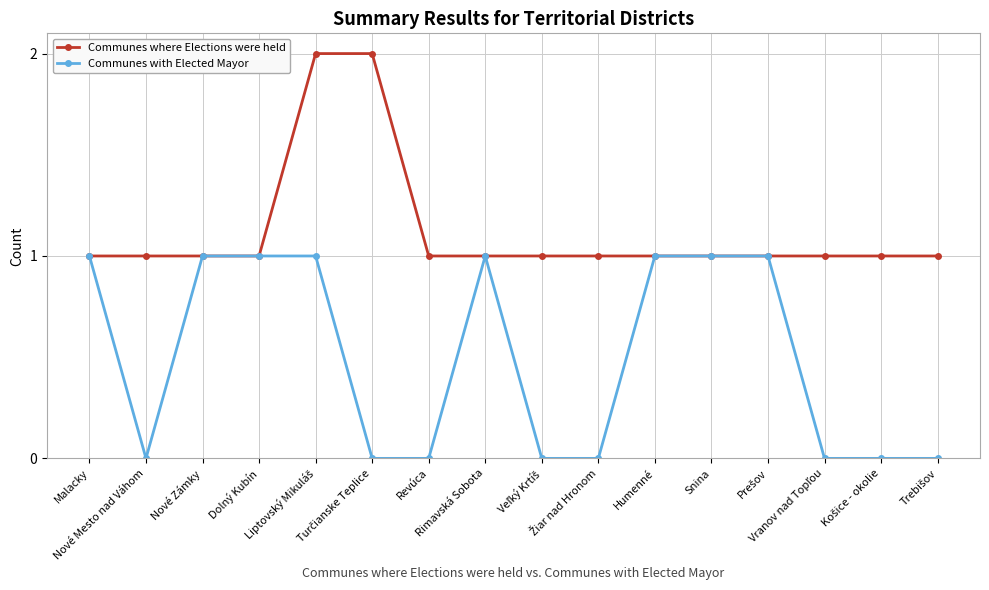

What position from the right is Revúca?

10